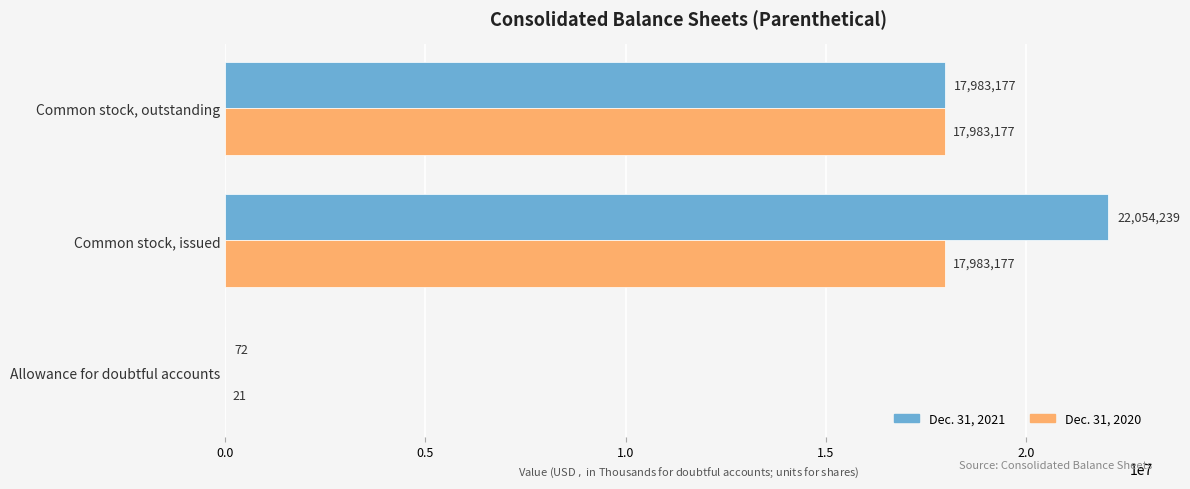

Is the value of Dec. 31, 2021 at Common stock, issued greater than the value of Dec. 31, 2020 at Common stock, issued?

Yes